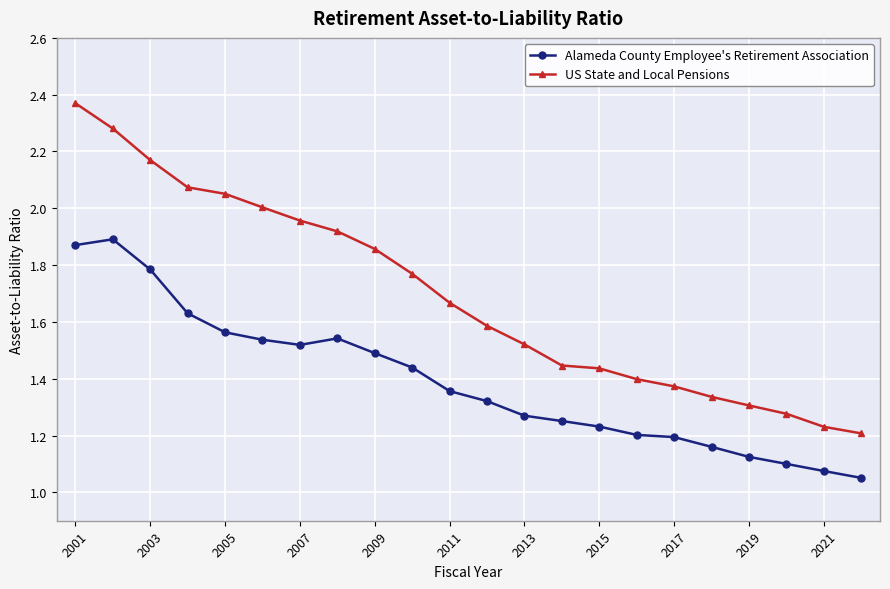

List the series in order of their peak value, lowest first.

Alameda County Employee's Retirement Association, US State and Local Pensions